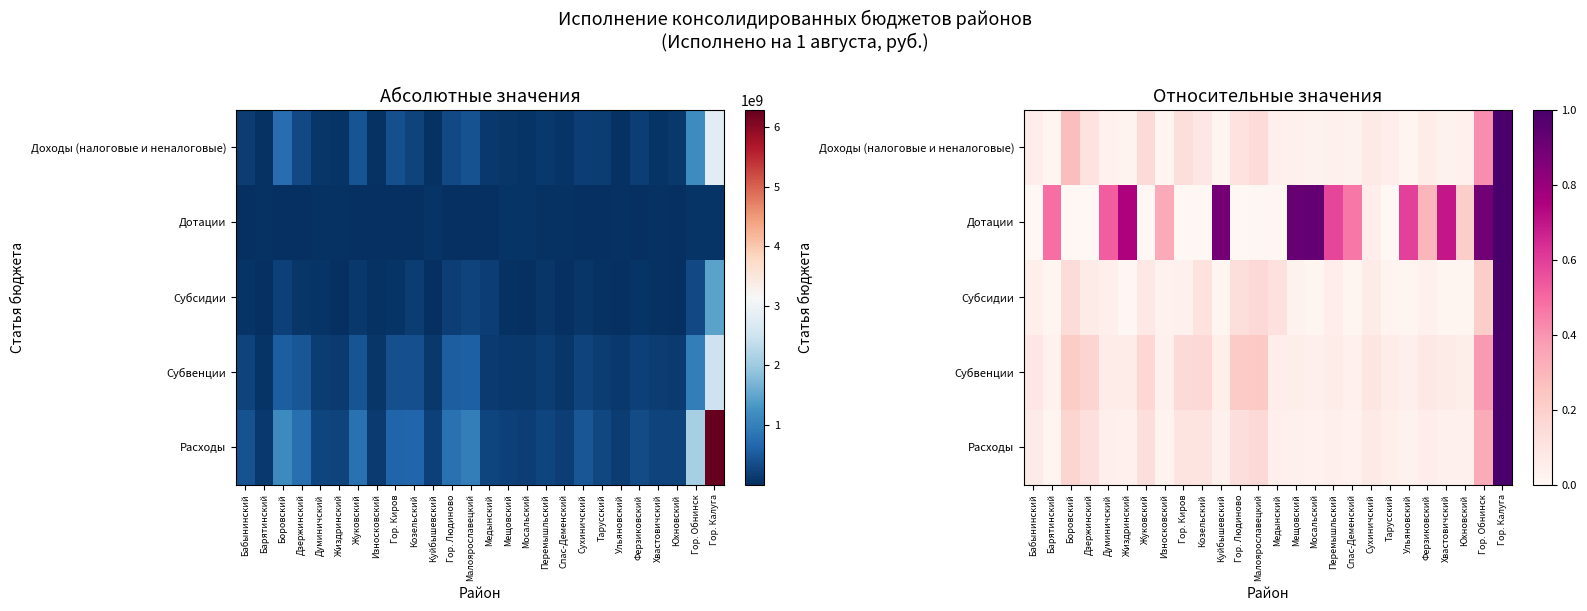

At which label does Расходы reach its minimum?

Барятинский